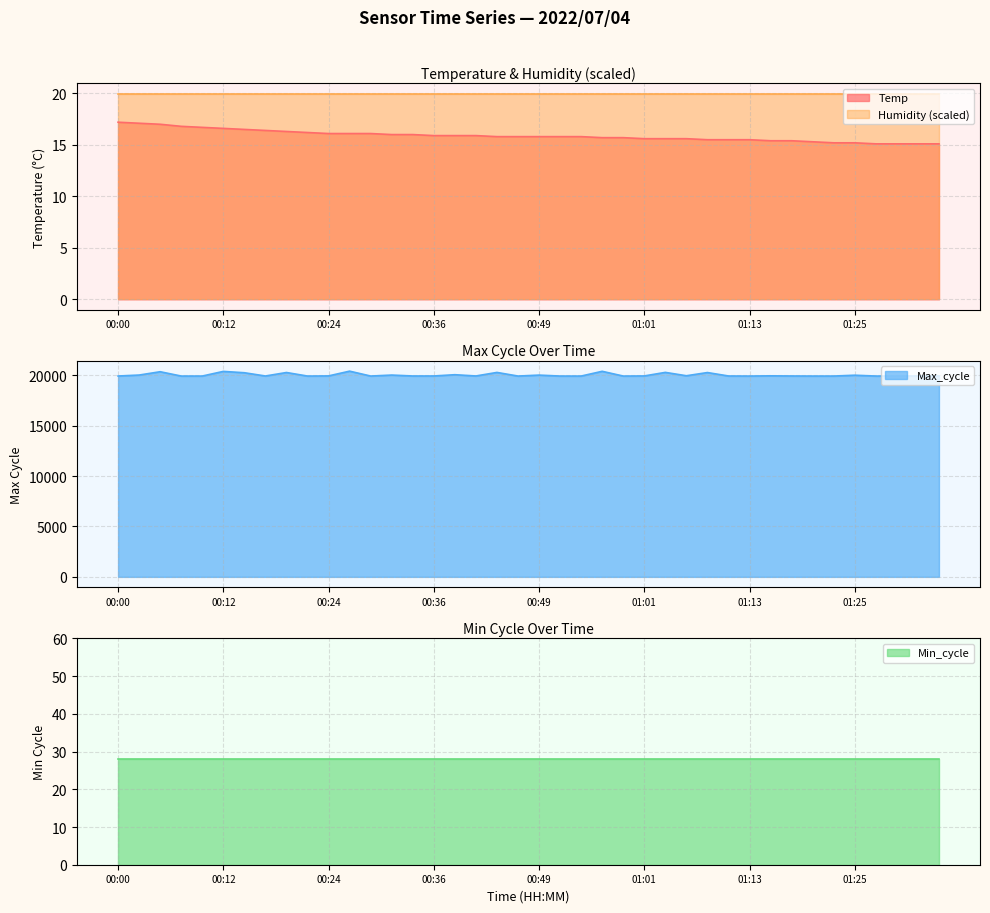

True or false: Temp and Max_cycle intersect in this chart.

False